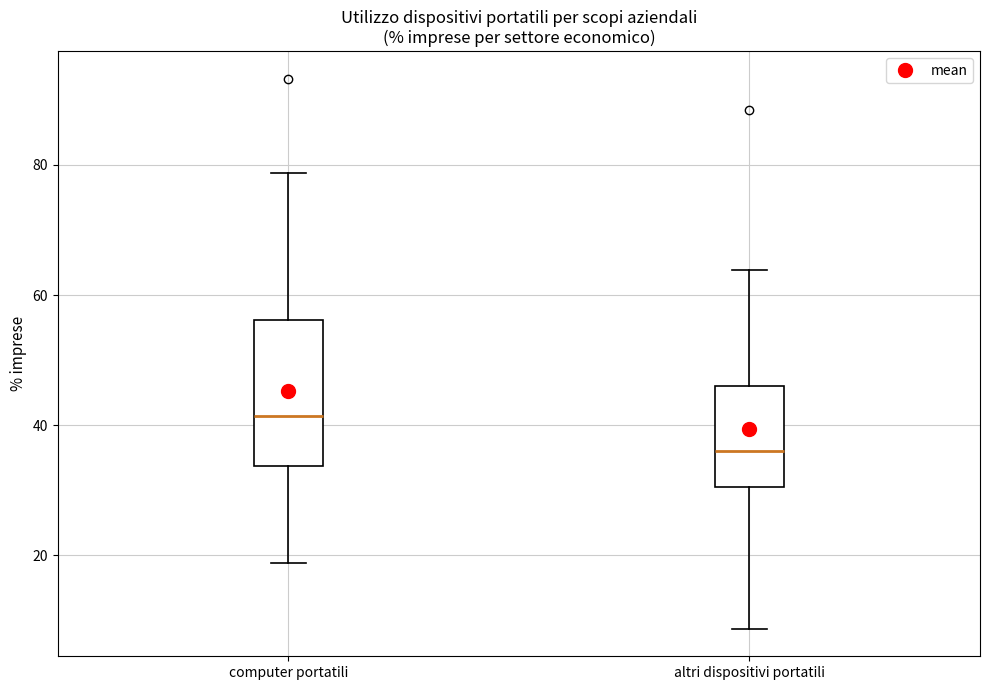

Reading left to right, transcribe this box plot: for each box, give where its median line is, the range the box spans, and where its two whiskers end, as read against the y-axis. The values are not printed on the chart, so give them approximately, as read against the axis.

computer portatili: median 42, box 34 to 56, whiskers 18 to 78
altri dispositivi portatili: median 36, box 30 to 46, whiskers 8 to 64